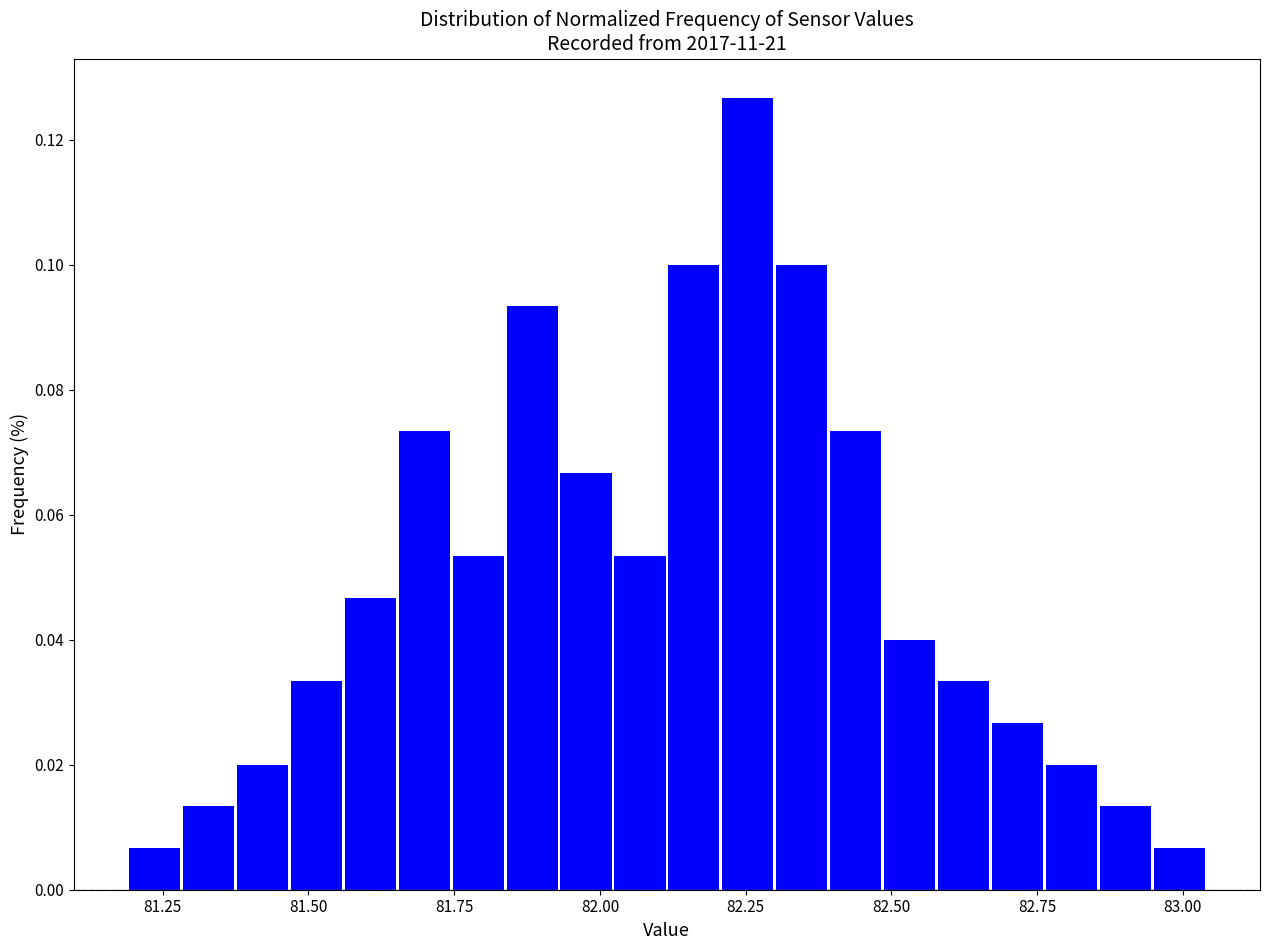

Around what value on the x-axis is the tallest bar? Give the approximate position of its centre, as read against the axis.

82.25